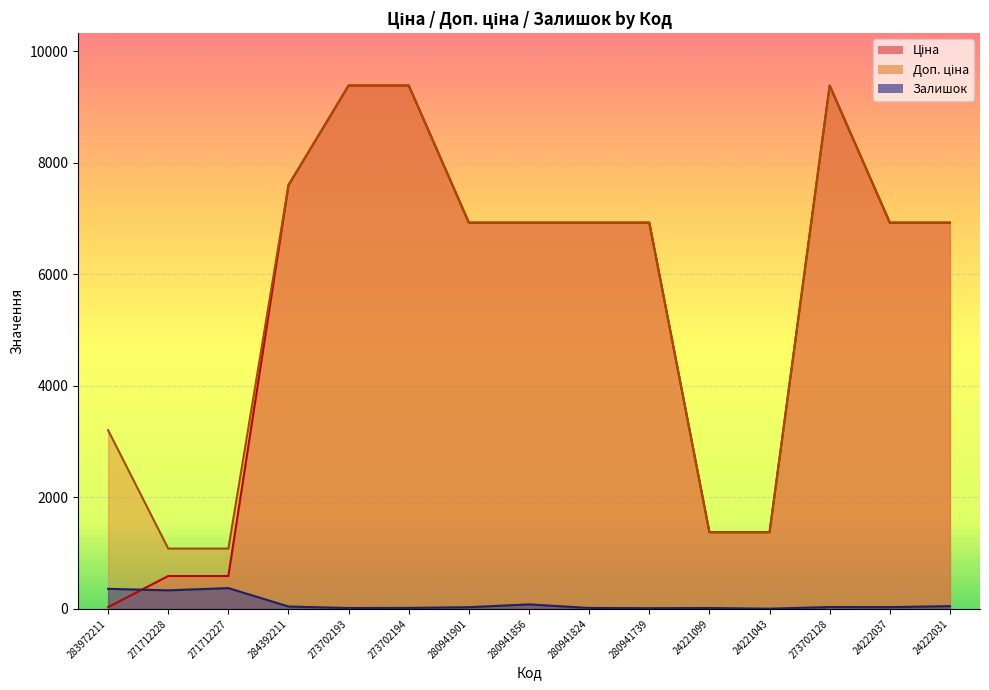

What is the maximum value for Залишок?

373.0